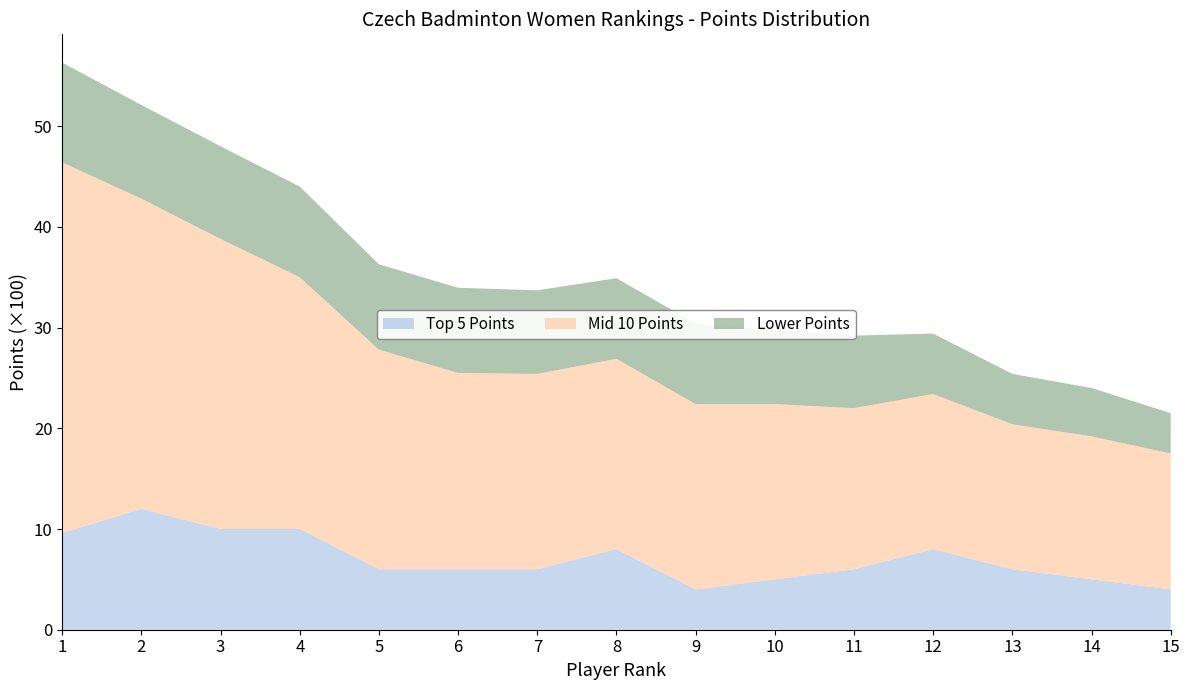

Reading left to right, what are all the values shown in this chart?

Top 5 Points: 960	1200	1000	1000	600	600	600	800	400	500	600	800	600	500	400
Mid 10 Points: 3680	3080	2880	2500	2180	1950	1940	1890	1840	1740	1600	1540	1440	1420	1350
Lower Points: 990	930	920	900	848	845	830	800	800	735	720	600	500	480	400